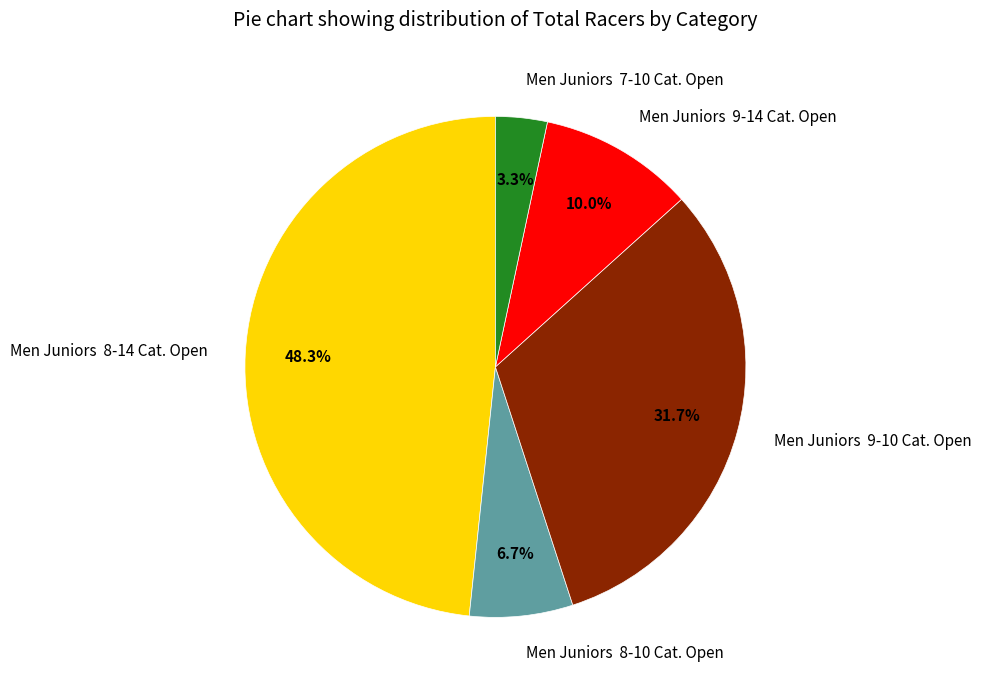

How many segments does this pie chart have?

5